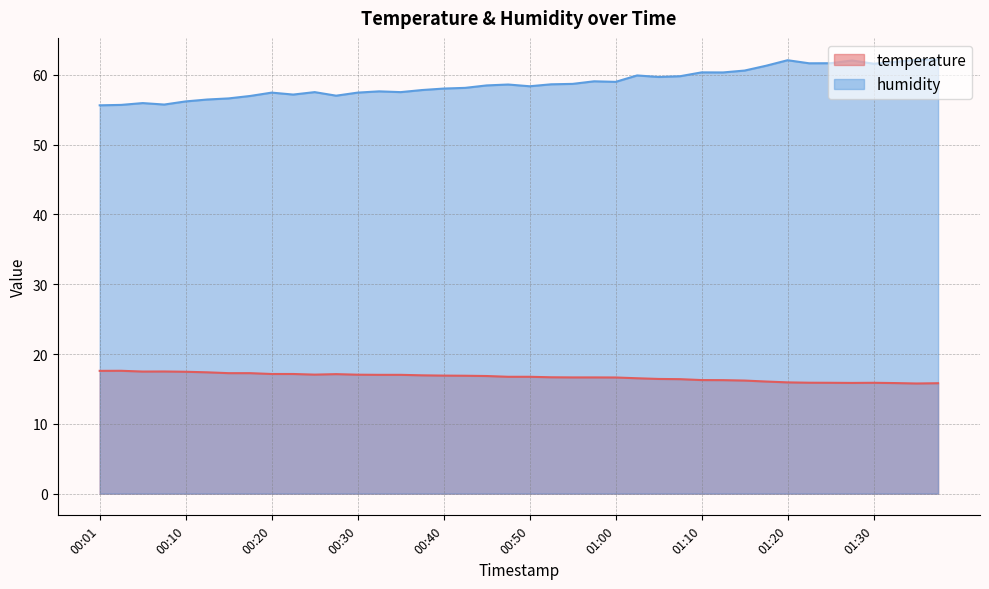

What is the sum of all humidity values?

2353.1